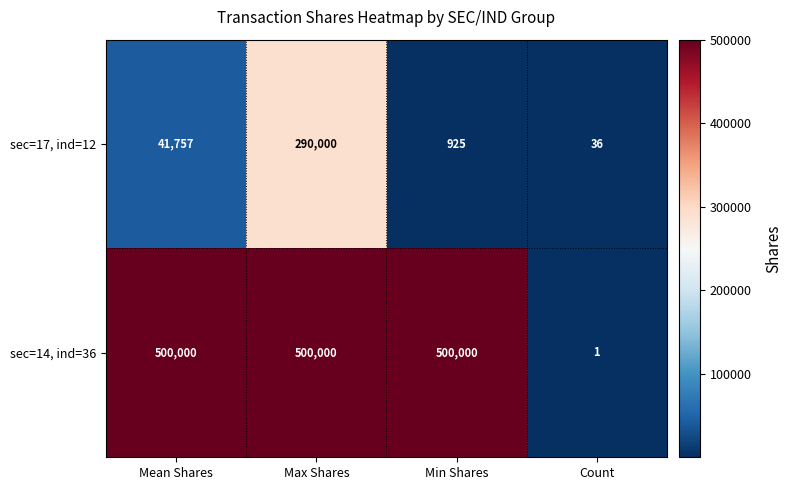

What is the sum of the sec=14, ind=36 values at Count and Min Shares?

500001